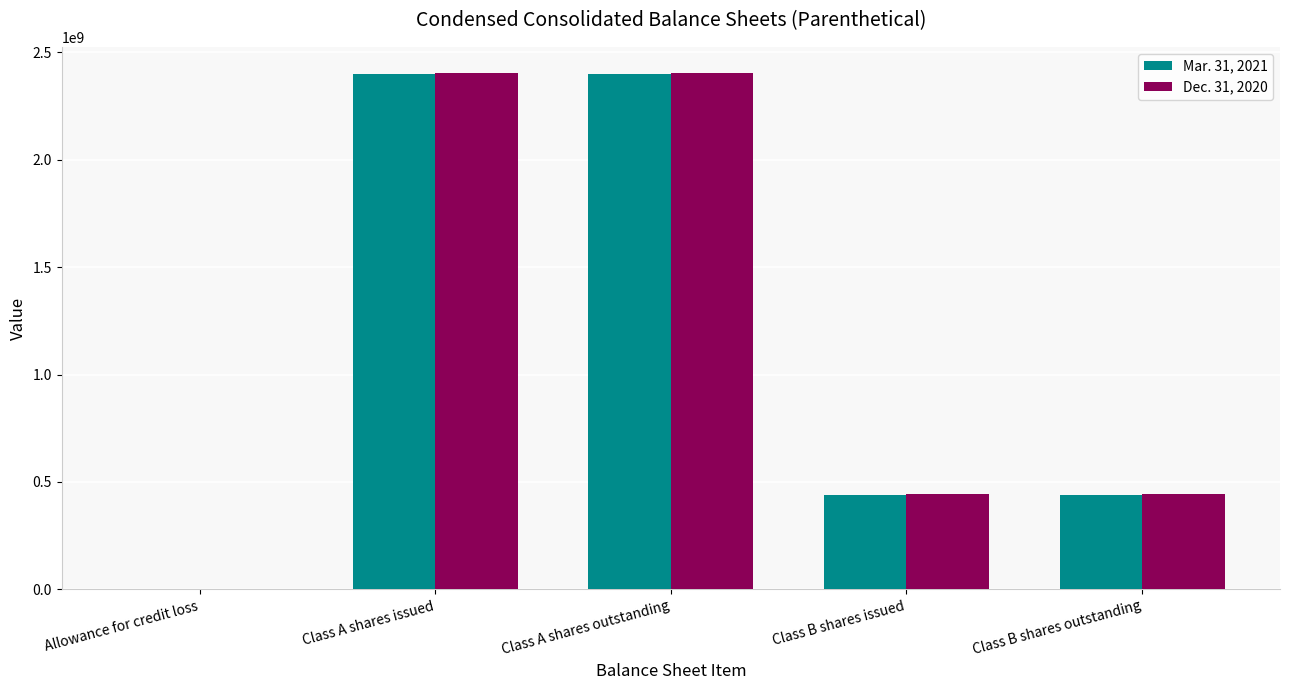

The Dec. 31, 2020 series shows 2406000000 at Class A shares outstanding. True or false?

True